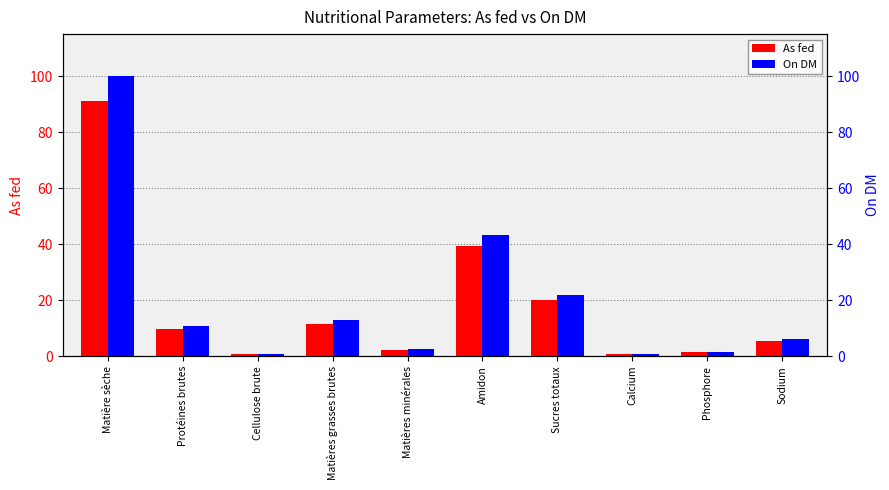

At which category does the chart reach its minimum across all series?

Cellulose brute